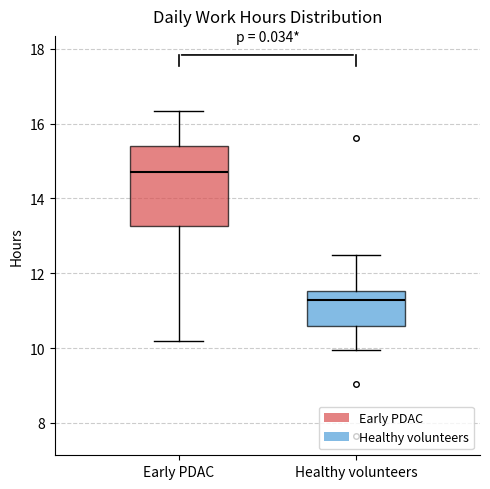

Which box's median line is the lowest?

Healthy volunteers